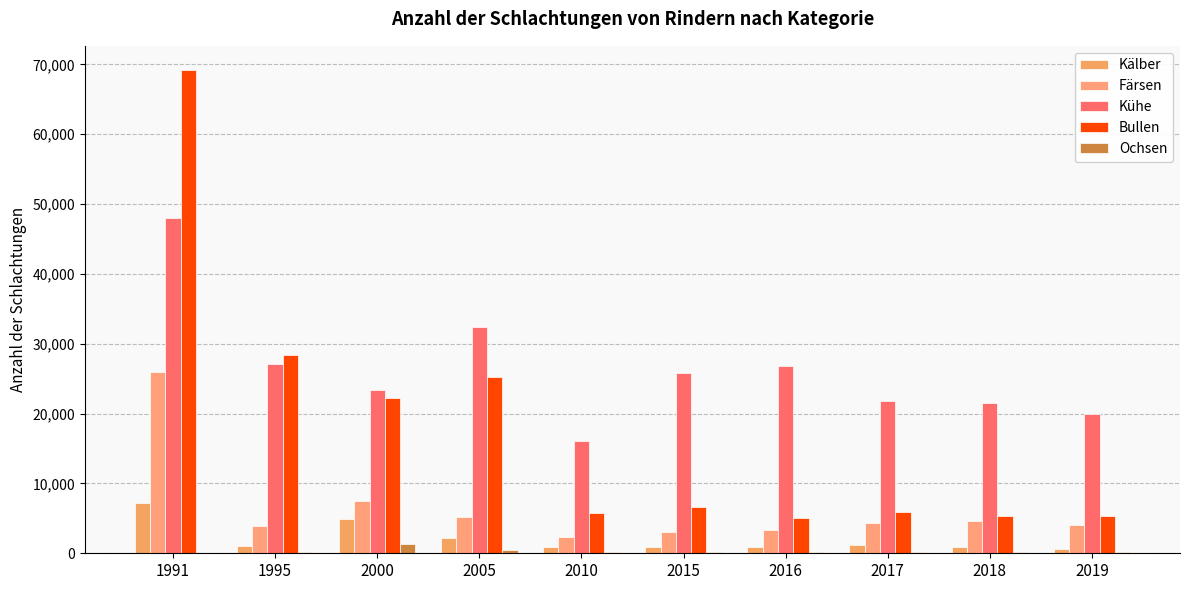

List the series in order of their peak value, lowest first.

Ochsen, Kälber, Färsen, Kühe, Bullen